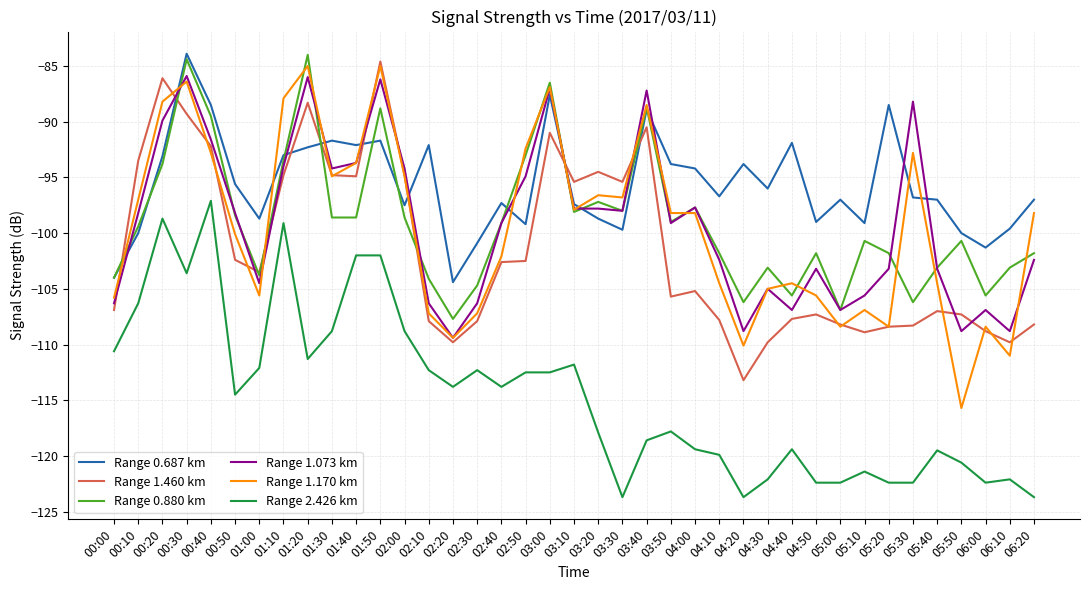

Which series has the largest total across all categories?

Range 0.687 km